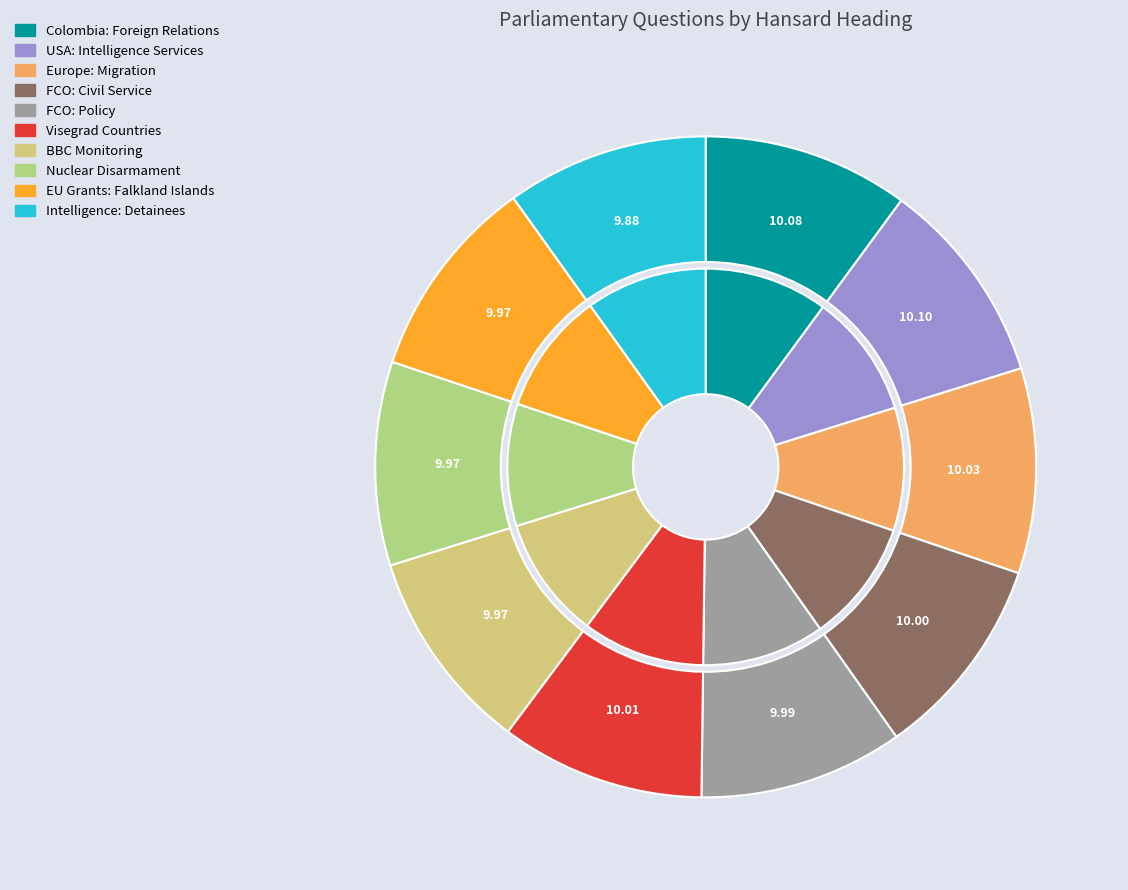

Count the number of slices in the pie.

10